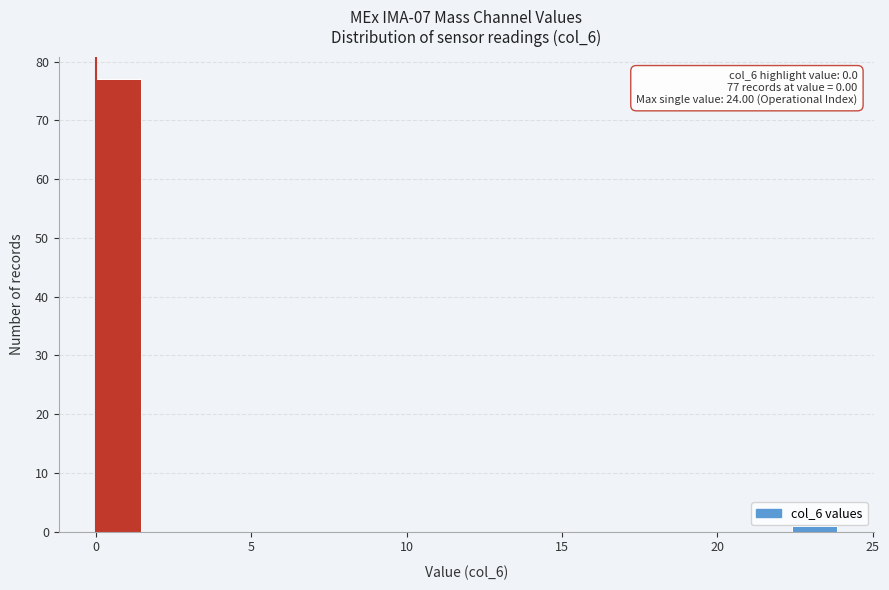

Around what value on the x-axis is the tallest bar? Give the approximate position of its centre, as read against the axis.

0.5